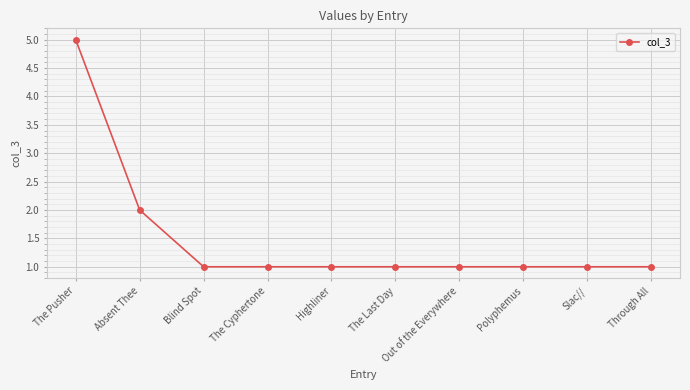

The chart shows a value of 2 at Blind Spot. True or false?

False